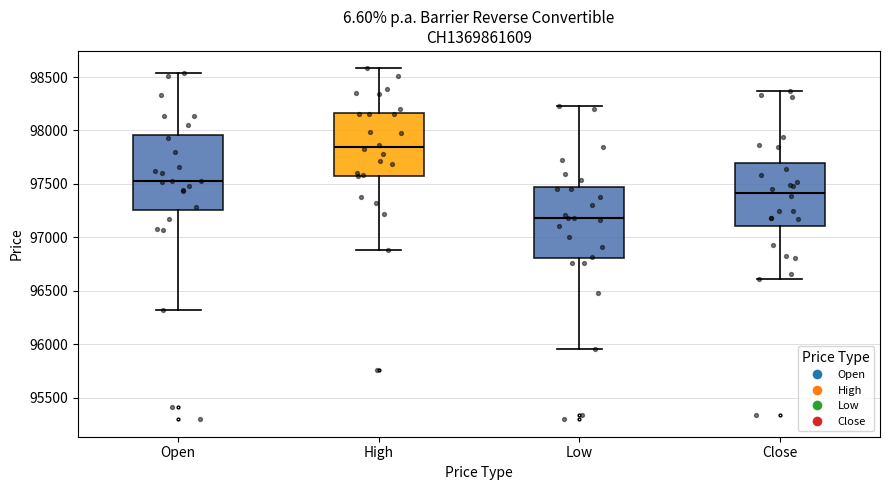

Reading left to right, read every box against the y-axis: the position of its median line, the range the box covers, and the ends of its whiskers. The values are not printed on the chart, so give them approximately, as read against the axis.

Open: median 97550, box 97250 to 97950, whiskers 96300 to 98550
High: median 97850, box 97600 to 98150, whiskers 96900 to 98600
Low: median 97200, box 96800 to 97450, whiskers 95950 to 98250
Close: median 97400, box 97100 to 97700, whiskers 96600 to 98350